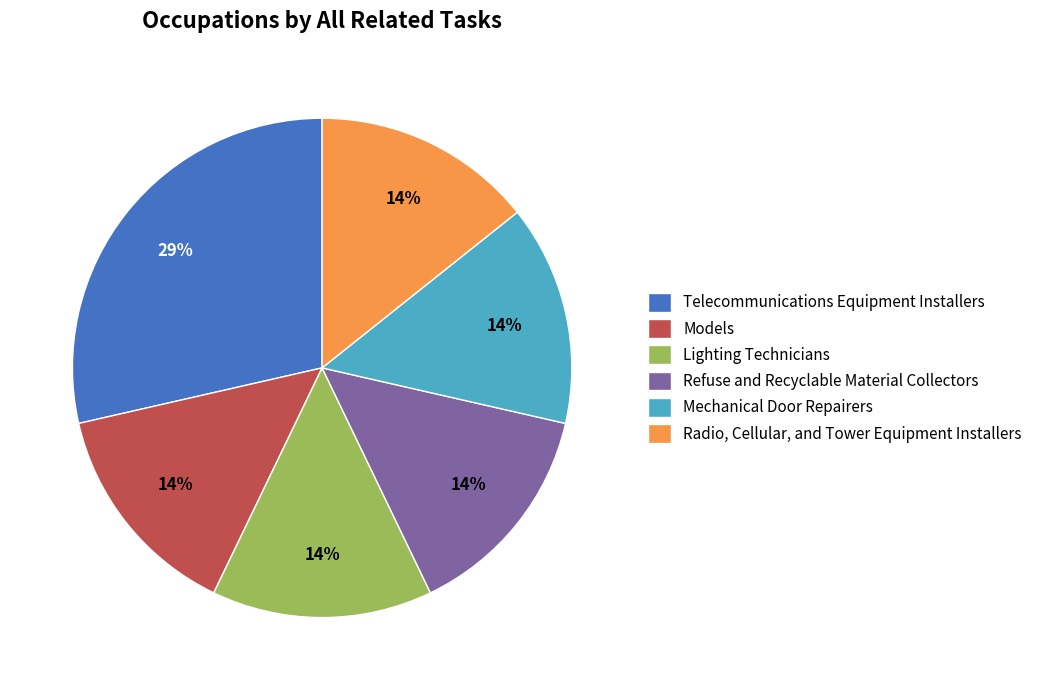

Combined, do Refuse and Recyclable Material Collectors and Models account for over 50%?

No